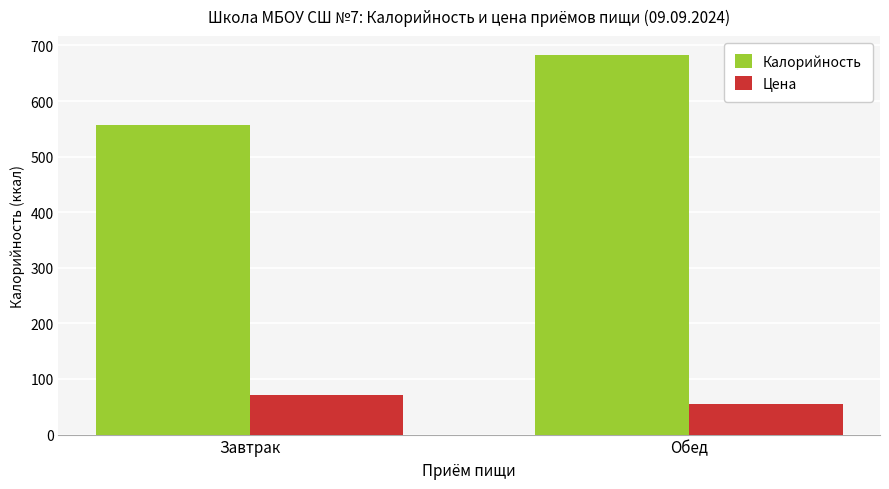

What is the difference between the maximum and minimum values in the Цена series?

15.9